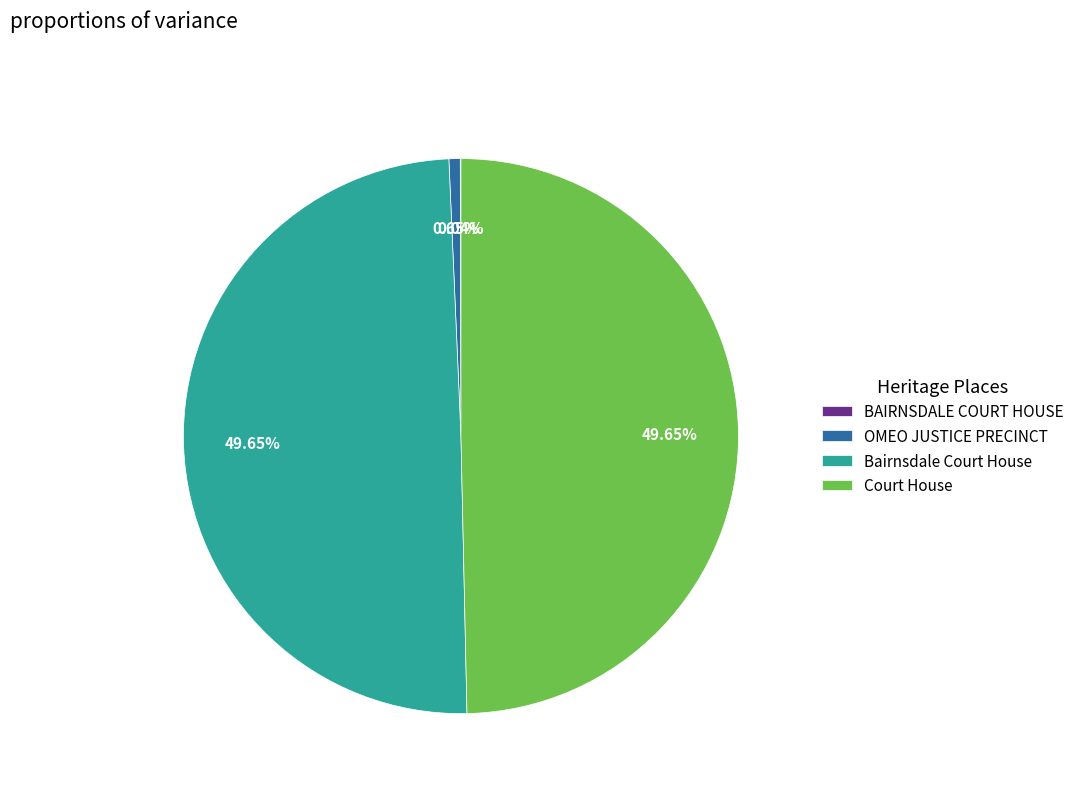

Which has a higher value, OMEO JUSTICE PRECINCT or Bairnsdale Court House?

Bairnsdale Court House